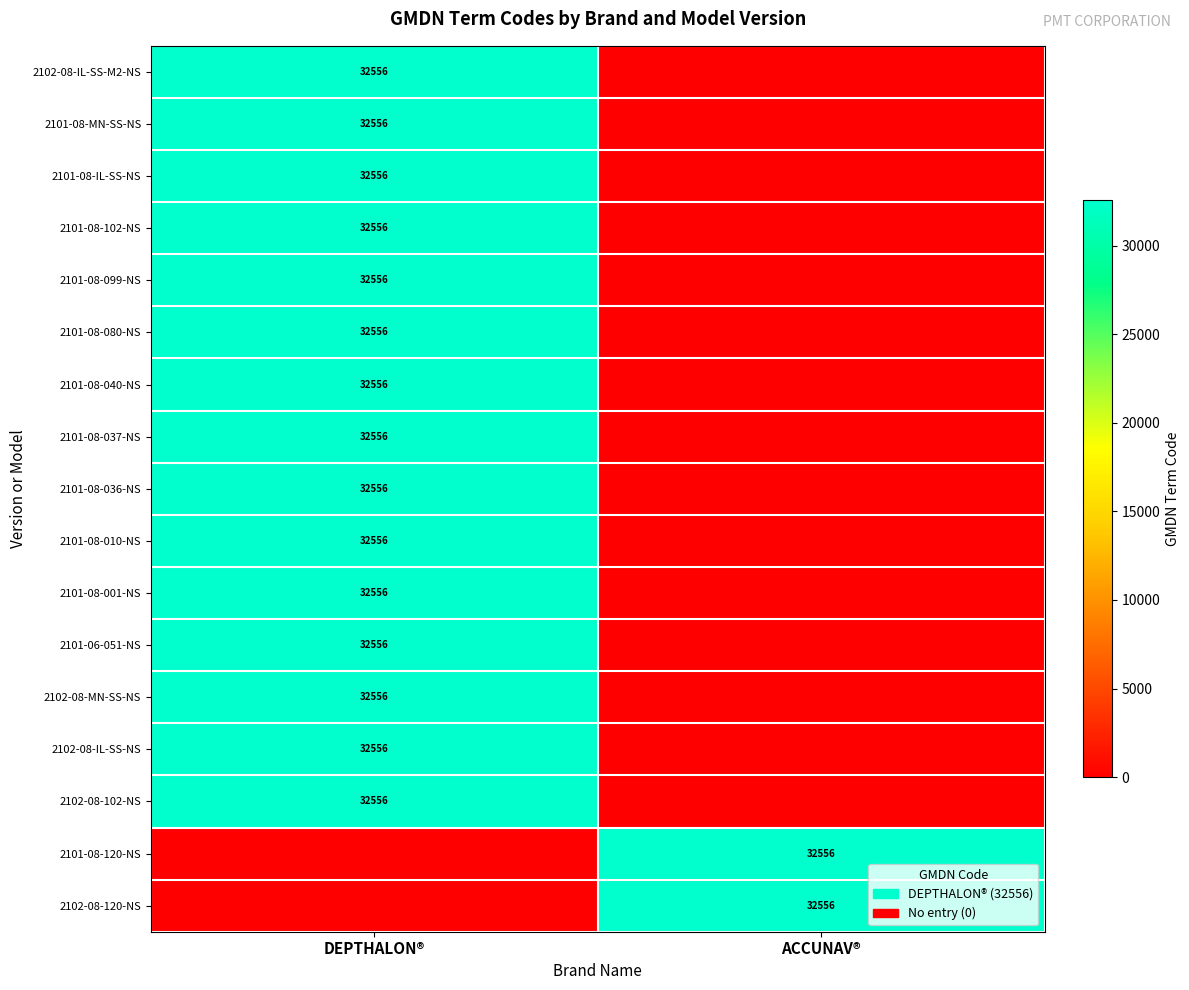

Is it true that 2102-08-MN-SS-NS equals 32556 at DEPTHALON®?

True